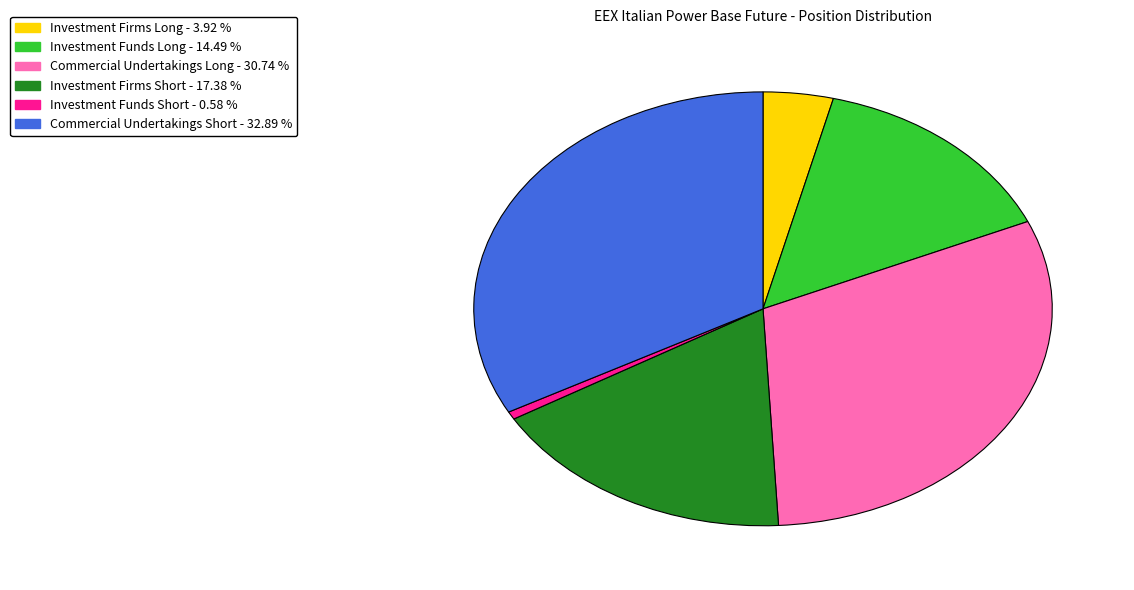

Between Investment Firms Short and Investment Funds Long, which is larger?

Investment Firms Short